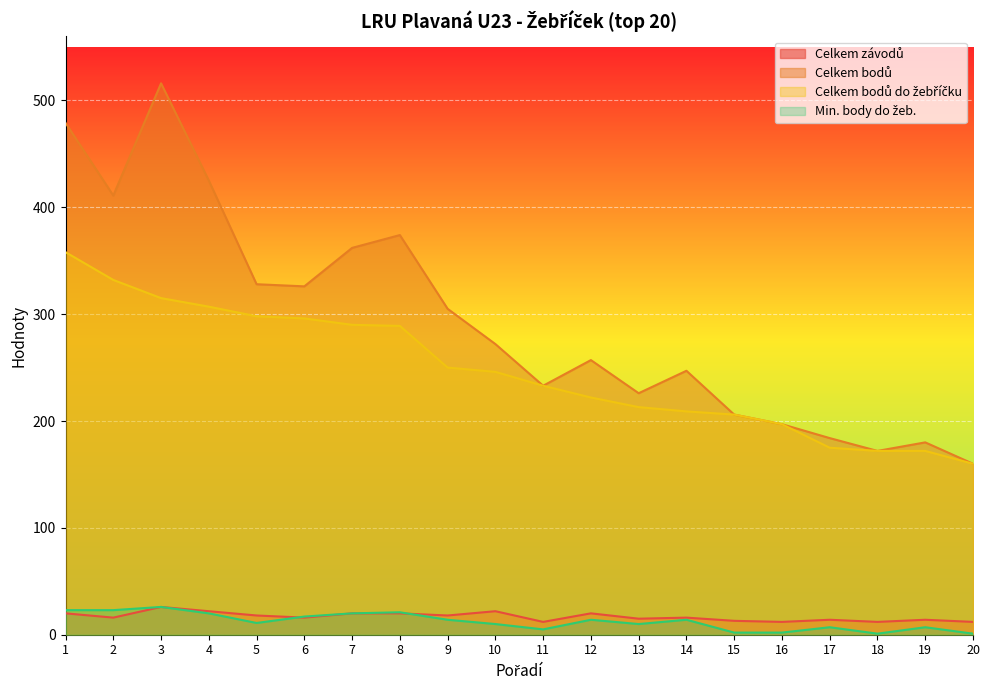

Reading left to right, what are all the values shown in this chart?

Celkem závodů: 1=20	2=16	3=26	4=22	5=18	6=16	7=20	8=20	9=18	10=22	11=12	12=20	13=15	14=16	15=13	16=12	17=14	18=12	19=14	20=12
Celkem bodů: 1=479	2=411	3=516	4=425	5=328	6=326	7=362	8=374	9=305	10=272	11=233	12=257	13=226	14=247	15=206	16=197	17=184	18=172	19=180	20=160
Celkem bodů do žebříčku: 1=358	2=332	3=315	4=307	5=298	6=296	7=290	8=289	9=250	10=246	11=233	12=222	13=213	14=209	15=206	16=197	17=175	18=172	19=172	20=160
Min. body do žeb.: 1=23	2=23	3=26	4=20	5=11	6=17	7=20	8=21	9=14	10=10	11=5	12=14	13=10	14=14	15=2	16=2	17=7	18=1	19=7	20=1